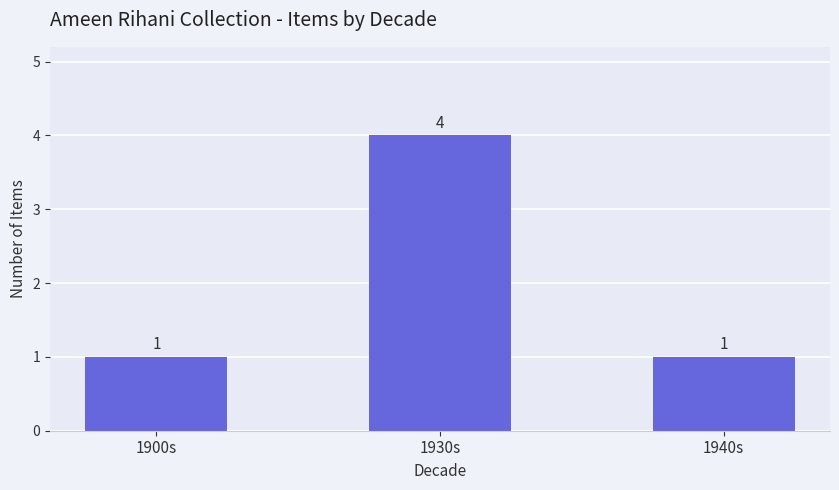

What is the change in value from 1930s to 1940s?

-3